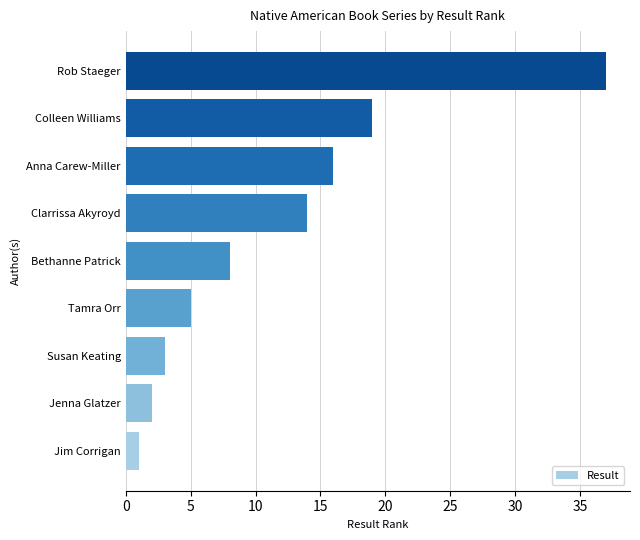

Count the number of data series in this chart.

1